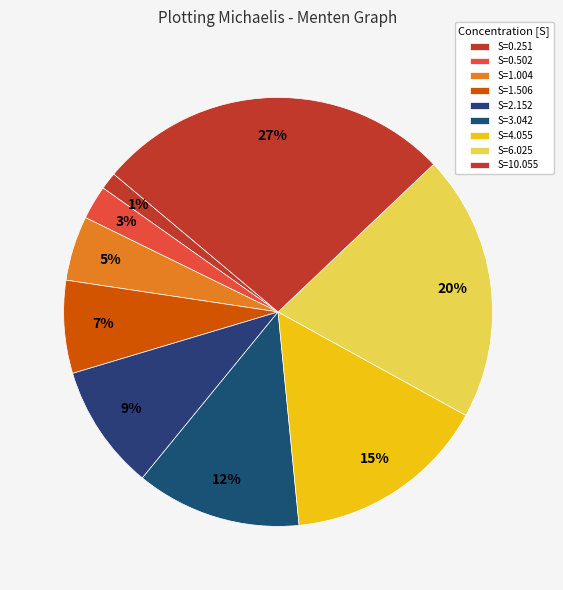

How many slices are in this pie chart?

9